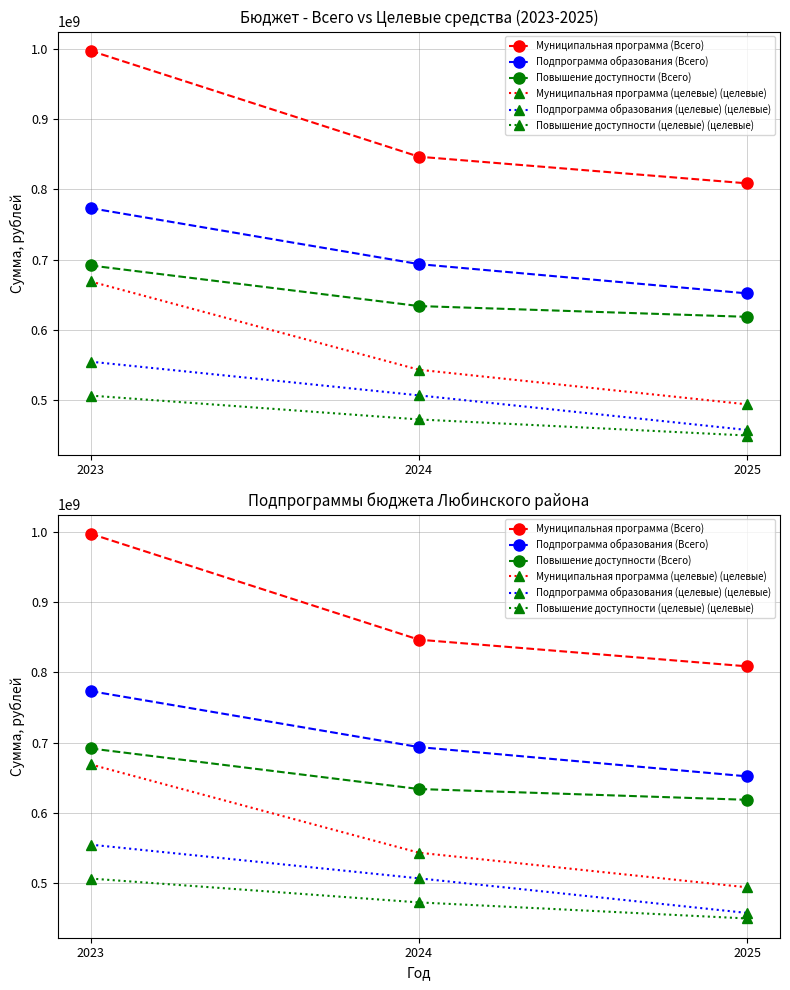

Which series has the largest range (max minus min)?

Муниципальная программа (Всего)